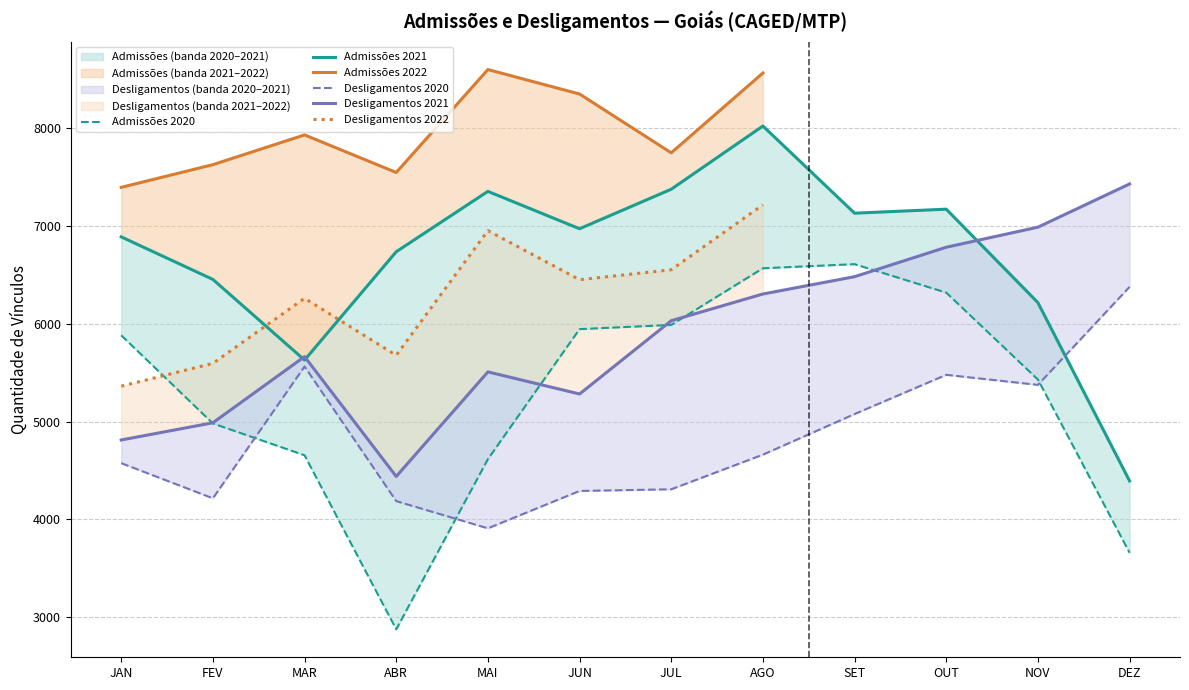

The Admissões 2021 series shows 9398 at ABR. True or false?

False